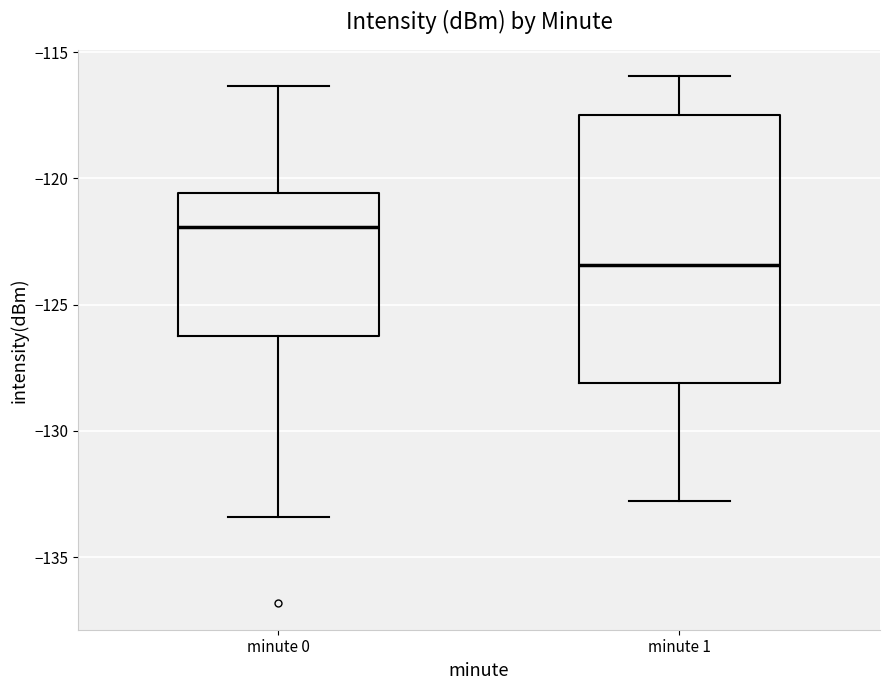

Reading left to right, transcribe this box plot: for each box, give where its median line is, the range the box spans, and where its two whiskers end, as read against the y-axis. The values are not printed on the chart, so give them approximately, as read against the axis.

minute 0: median -122.0, box -126.0 to -120.5, whiskers -133.5 to -116.5
minute 1: median -123.5, box -128.0 to -117.5, whiskers -133.0 to -116.0